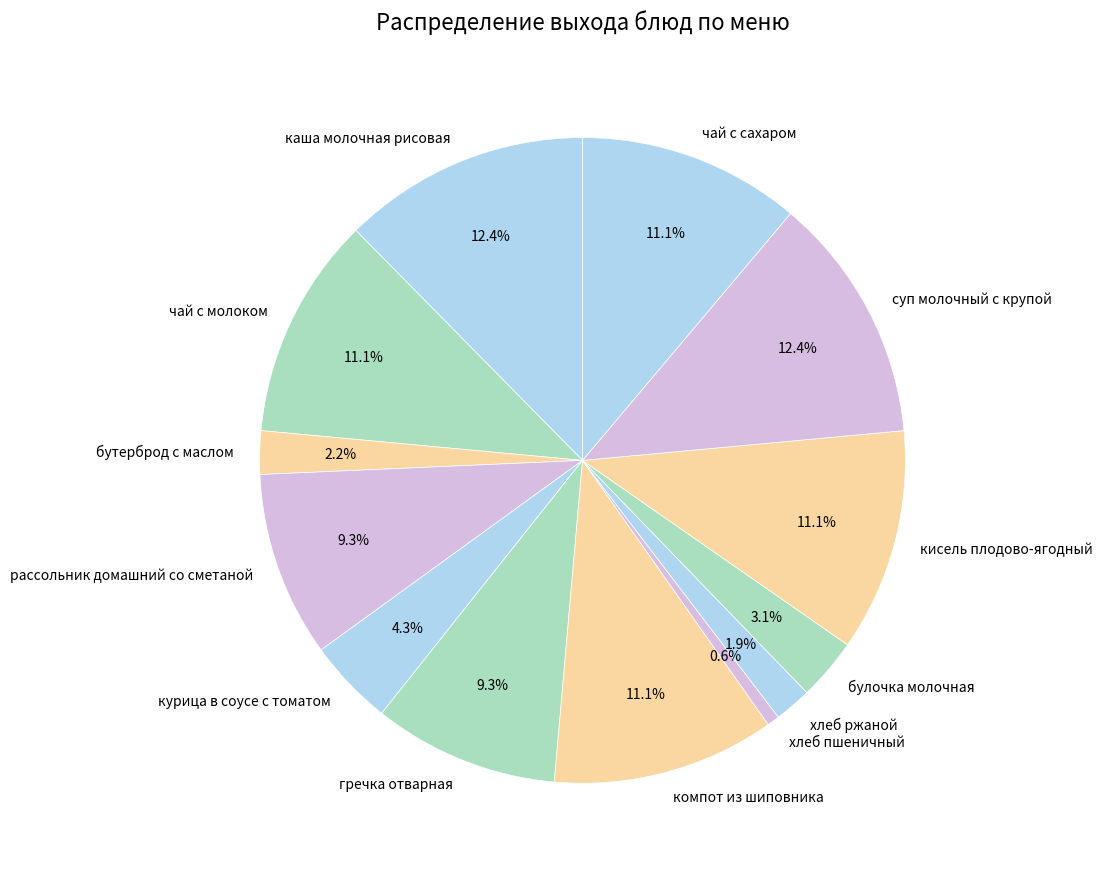

Does чай с молоком represent more than half of the total?

No